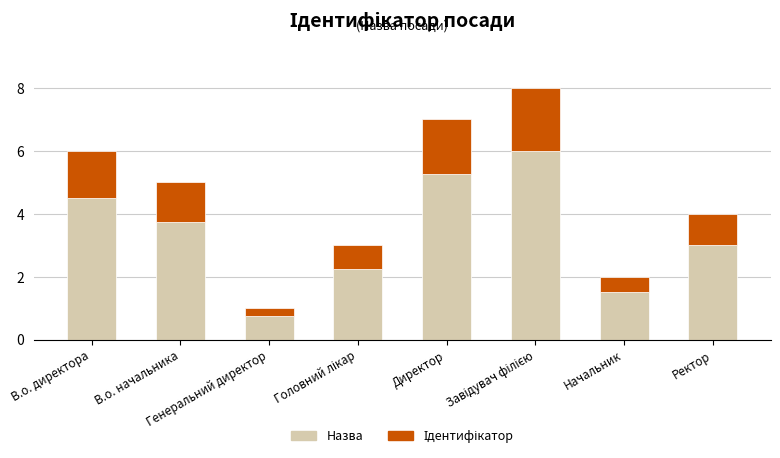

What is the lowest value of the Назва series?

0.8